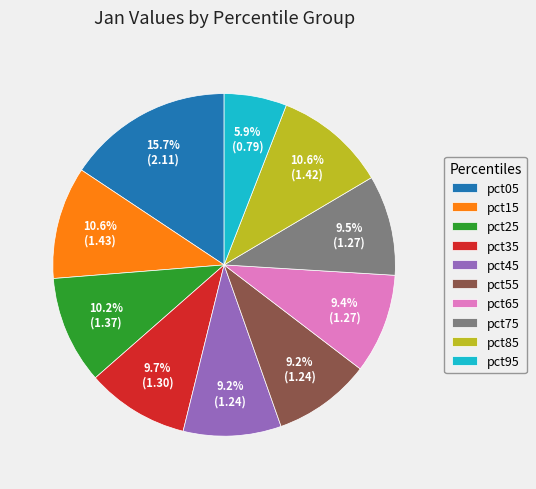

Is it true that pct75 is 1% of the pie?

False